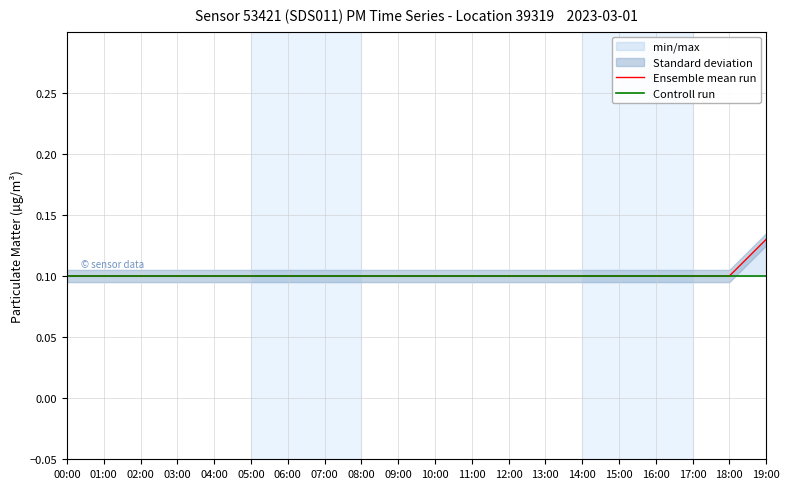

What is the minimum value for Ensemble mean run?

0.1